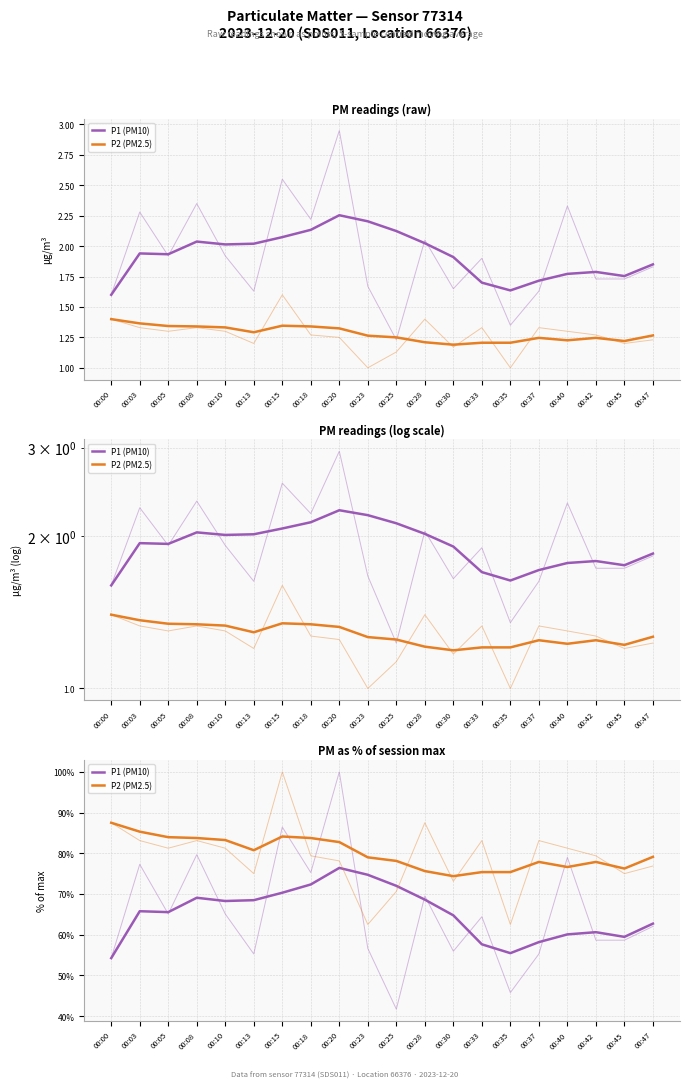

Is the value of P1 (PM10) at 00:47 greater than the value of P2 (PM2.5) at 00:45?

No